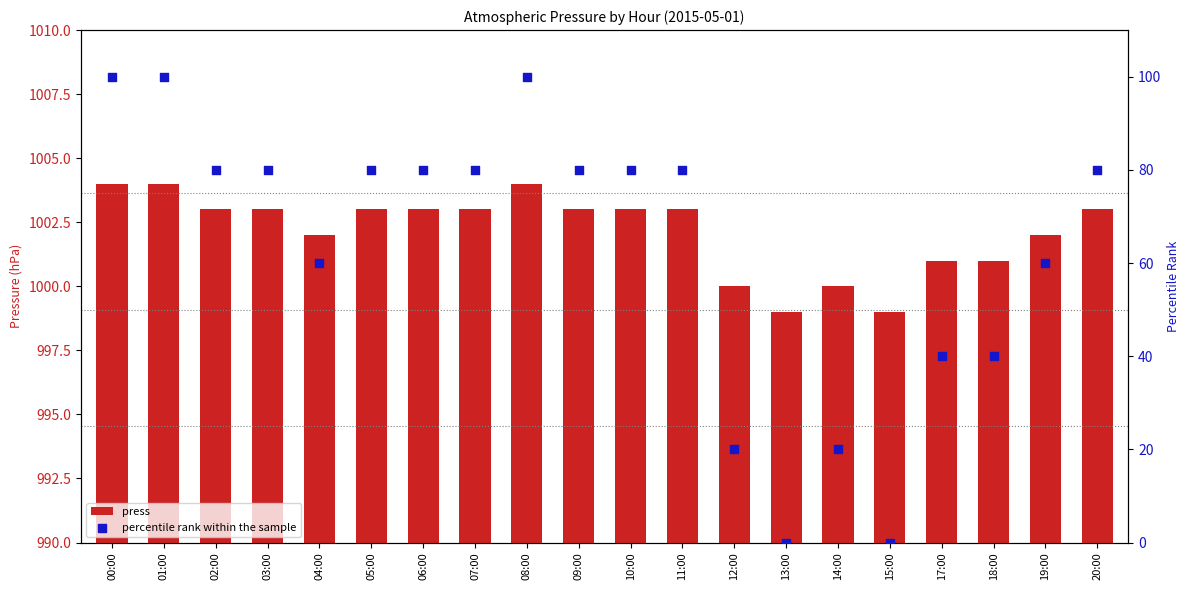

What is the total value across all series at 18:00?

1041